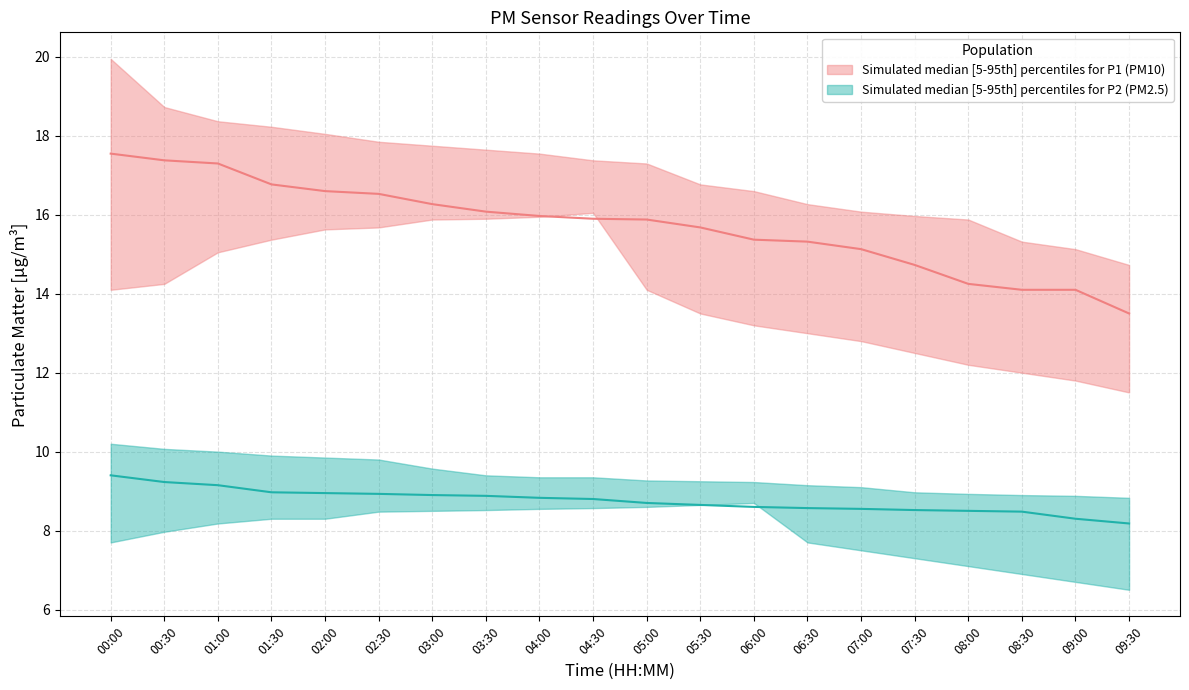

What is the label of the 19th point from the right?

00:30